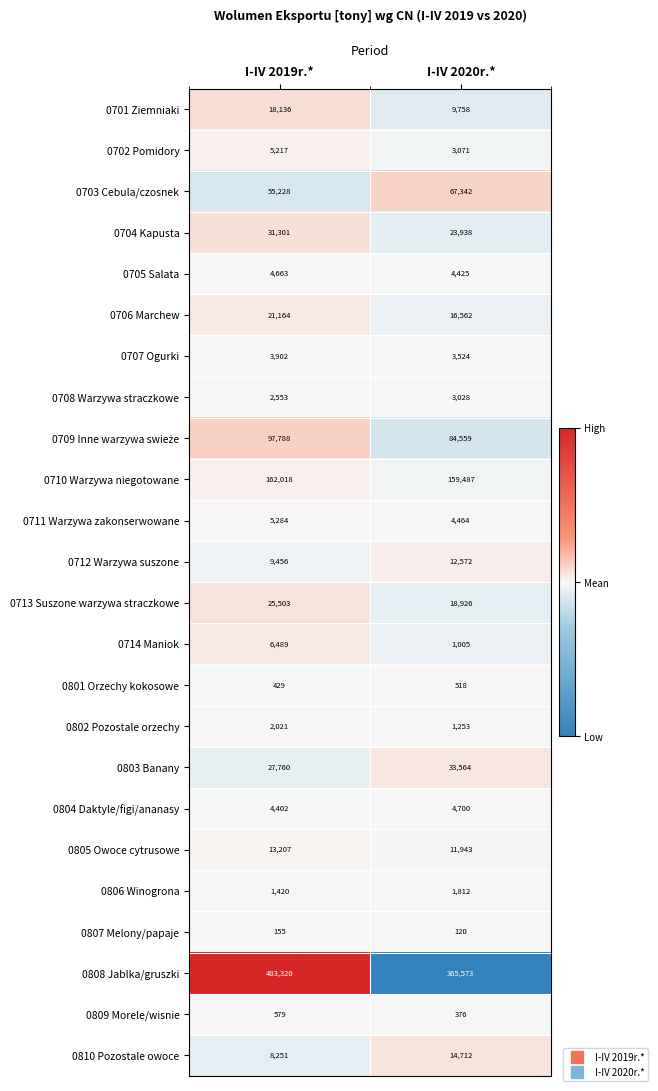

Count the number of data series in this chart.

24